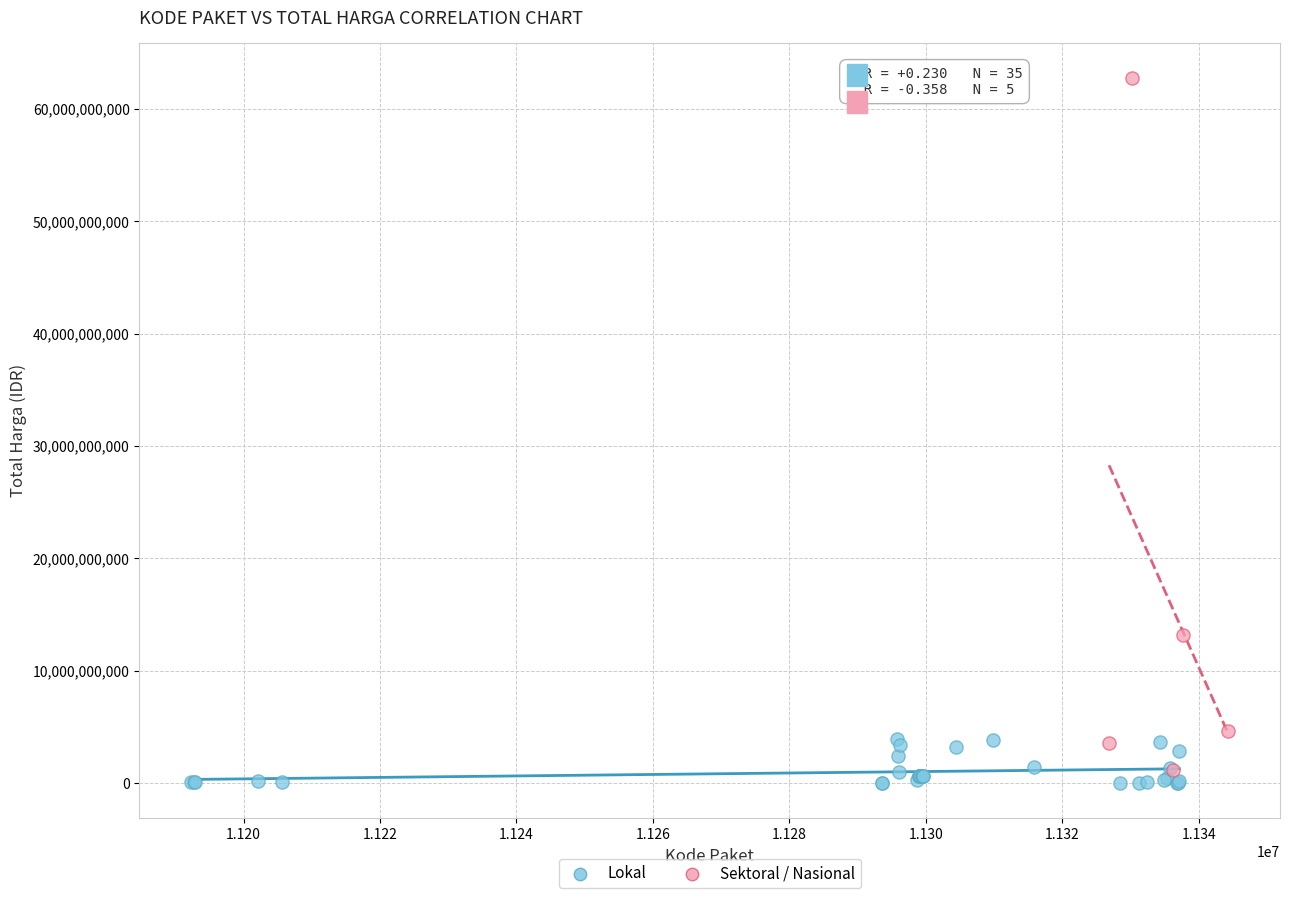

Which series contains the lowest Y value?

Lokal